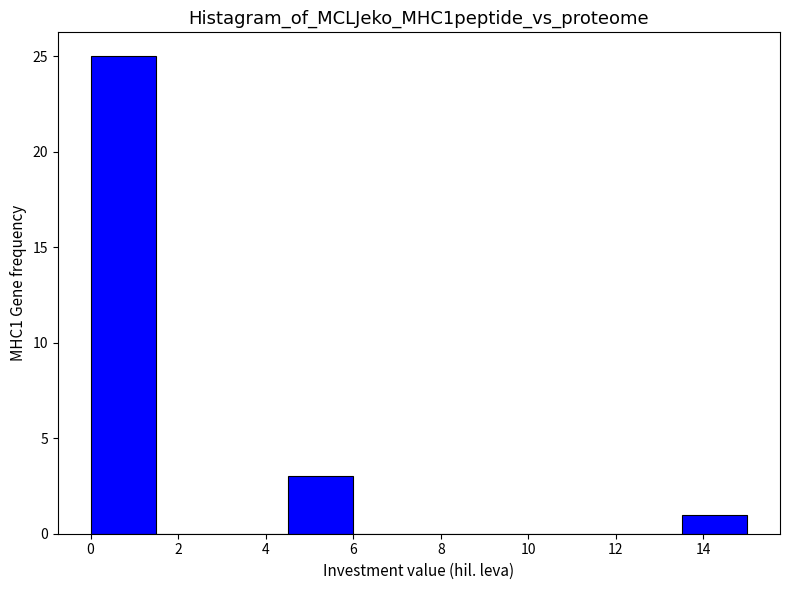

How tall is the bar that spans 4.5 to 6.0 on the x-axis? Neither the bar edges nor the heights are printed on the chart, so give them approximately, as read against the axes.

3